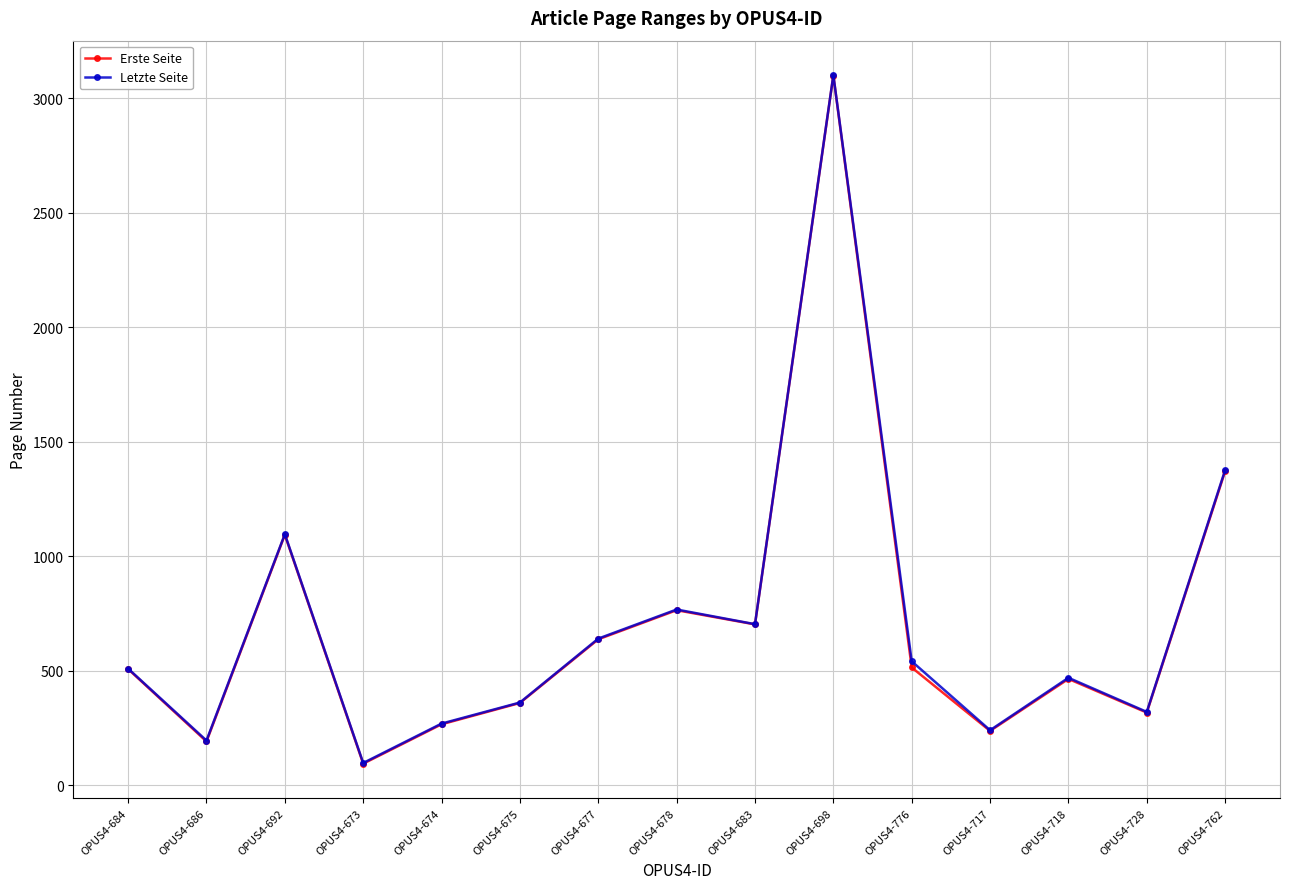

What is the difference between the highest and lowest values at OPUS4-728?

3